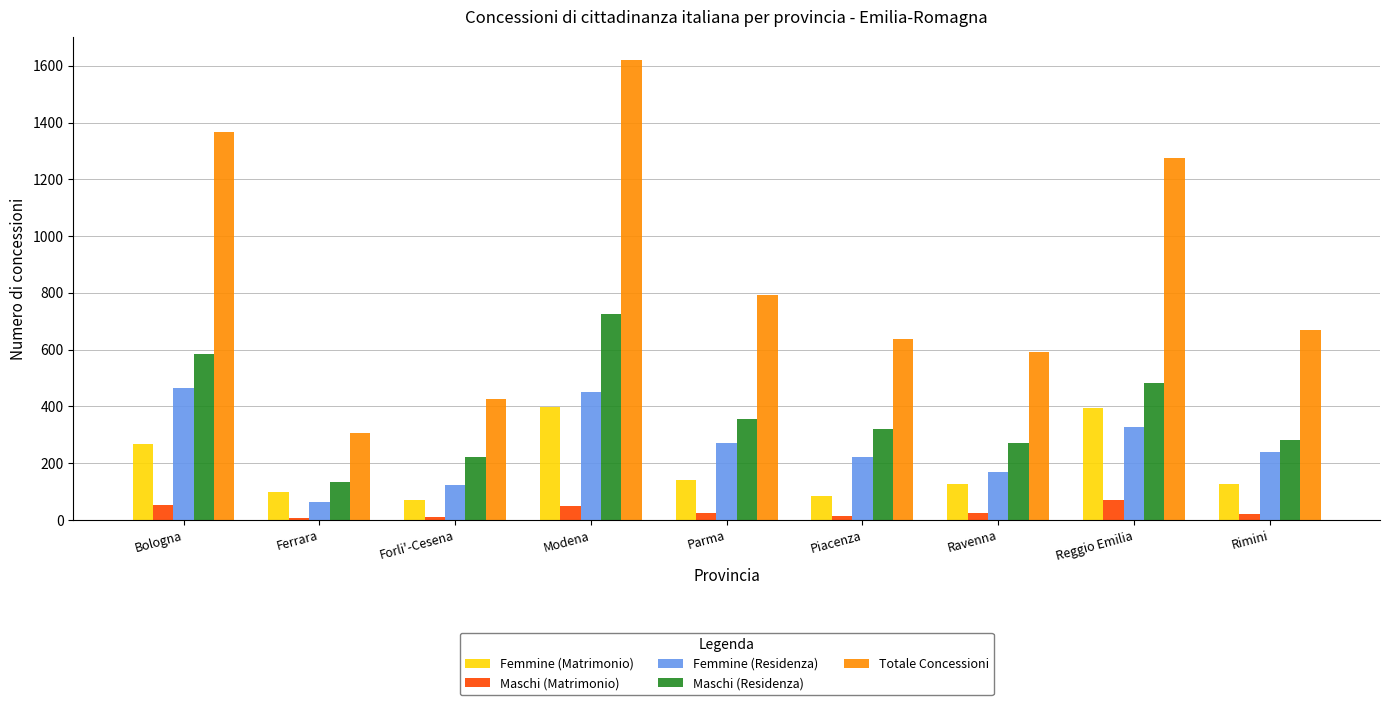

The value of Maschi (Matrimonio) at Ferrara is 7. True or false?

True